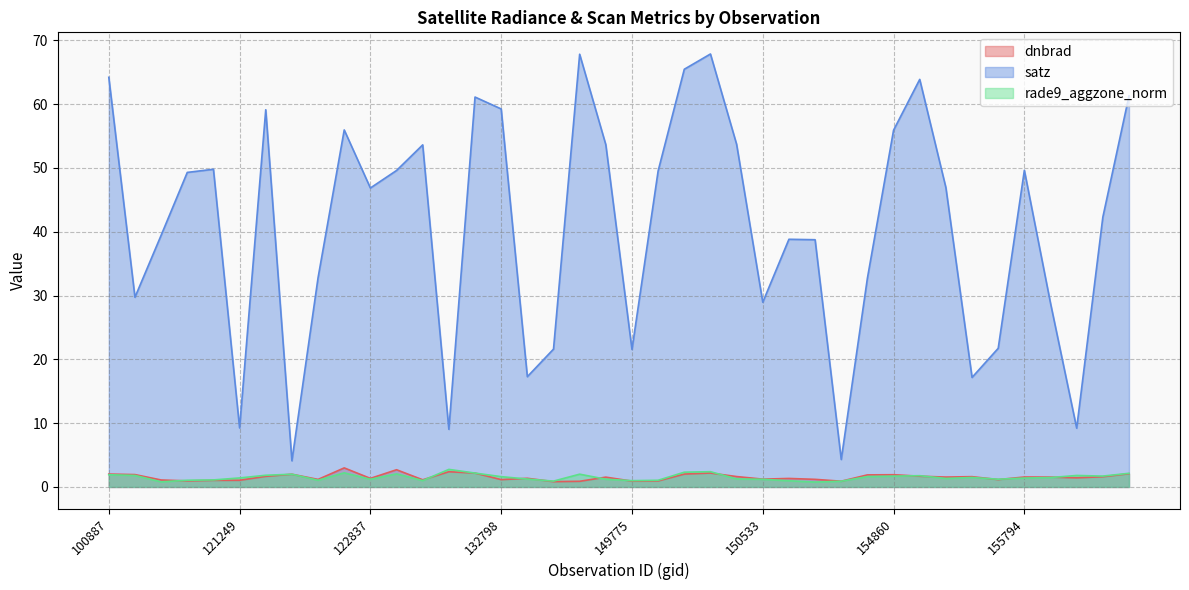

At which label does dnbrad first exceed 1?

100887